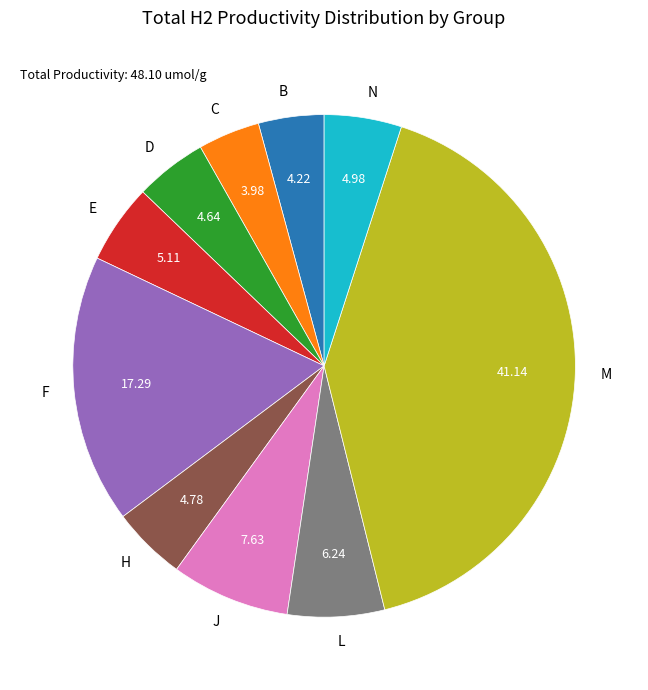

Does H account for over 50% of the chart?

No